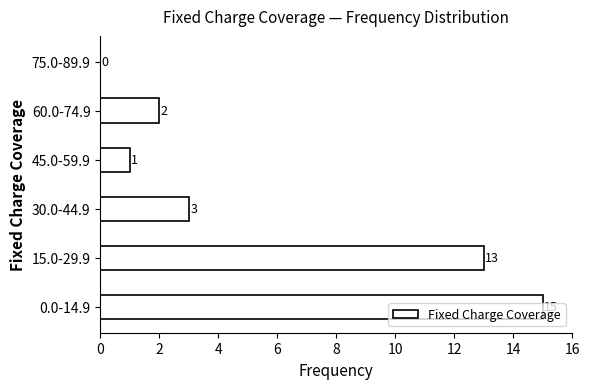

What is the sum of the values at 60.0-74.9 and 15.0-29.9?

15